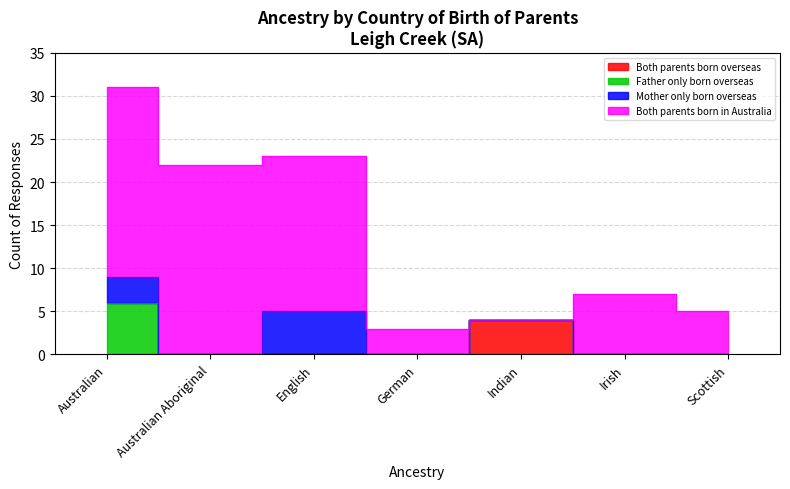

At which label does Mother only born overseas reach its minimum?

Australian Aboriginal